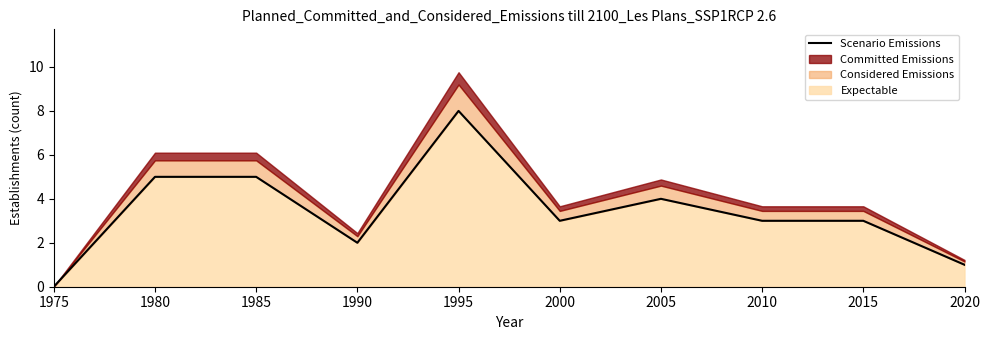

Which category has the lowest value across all series?

1975